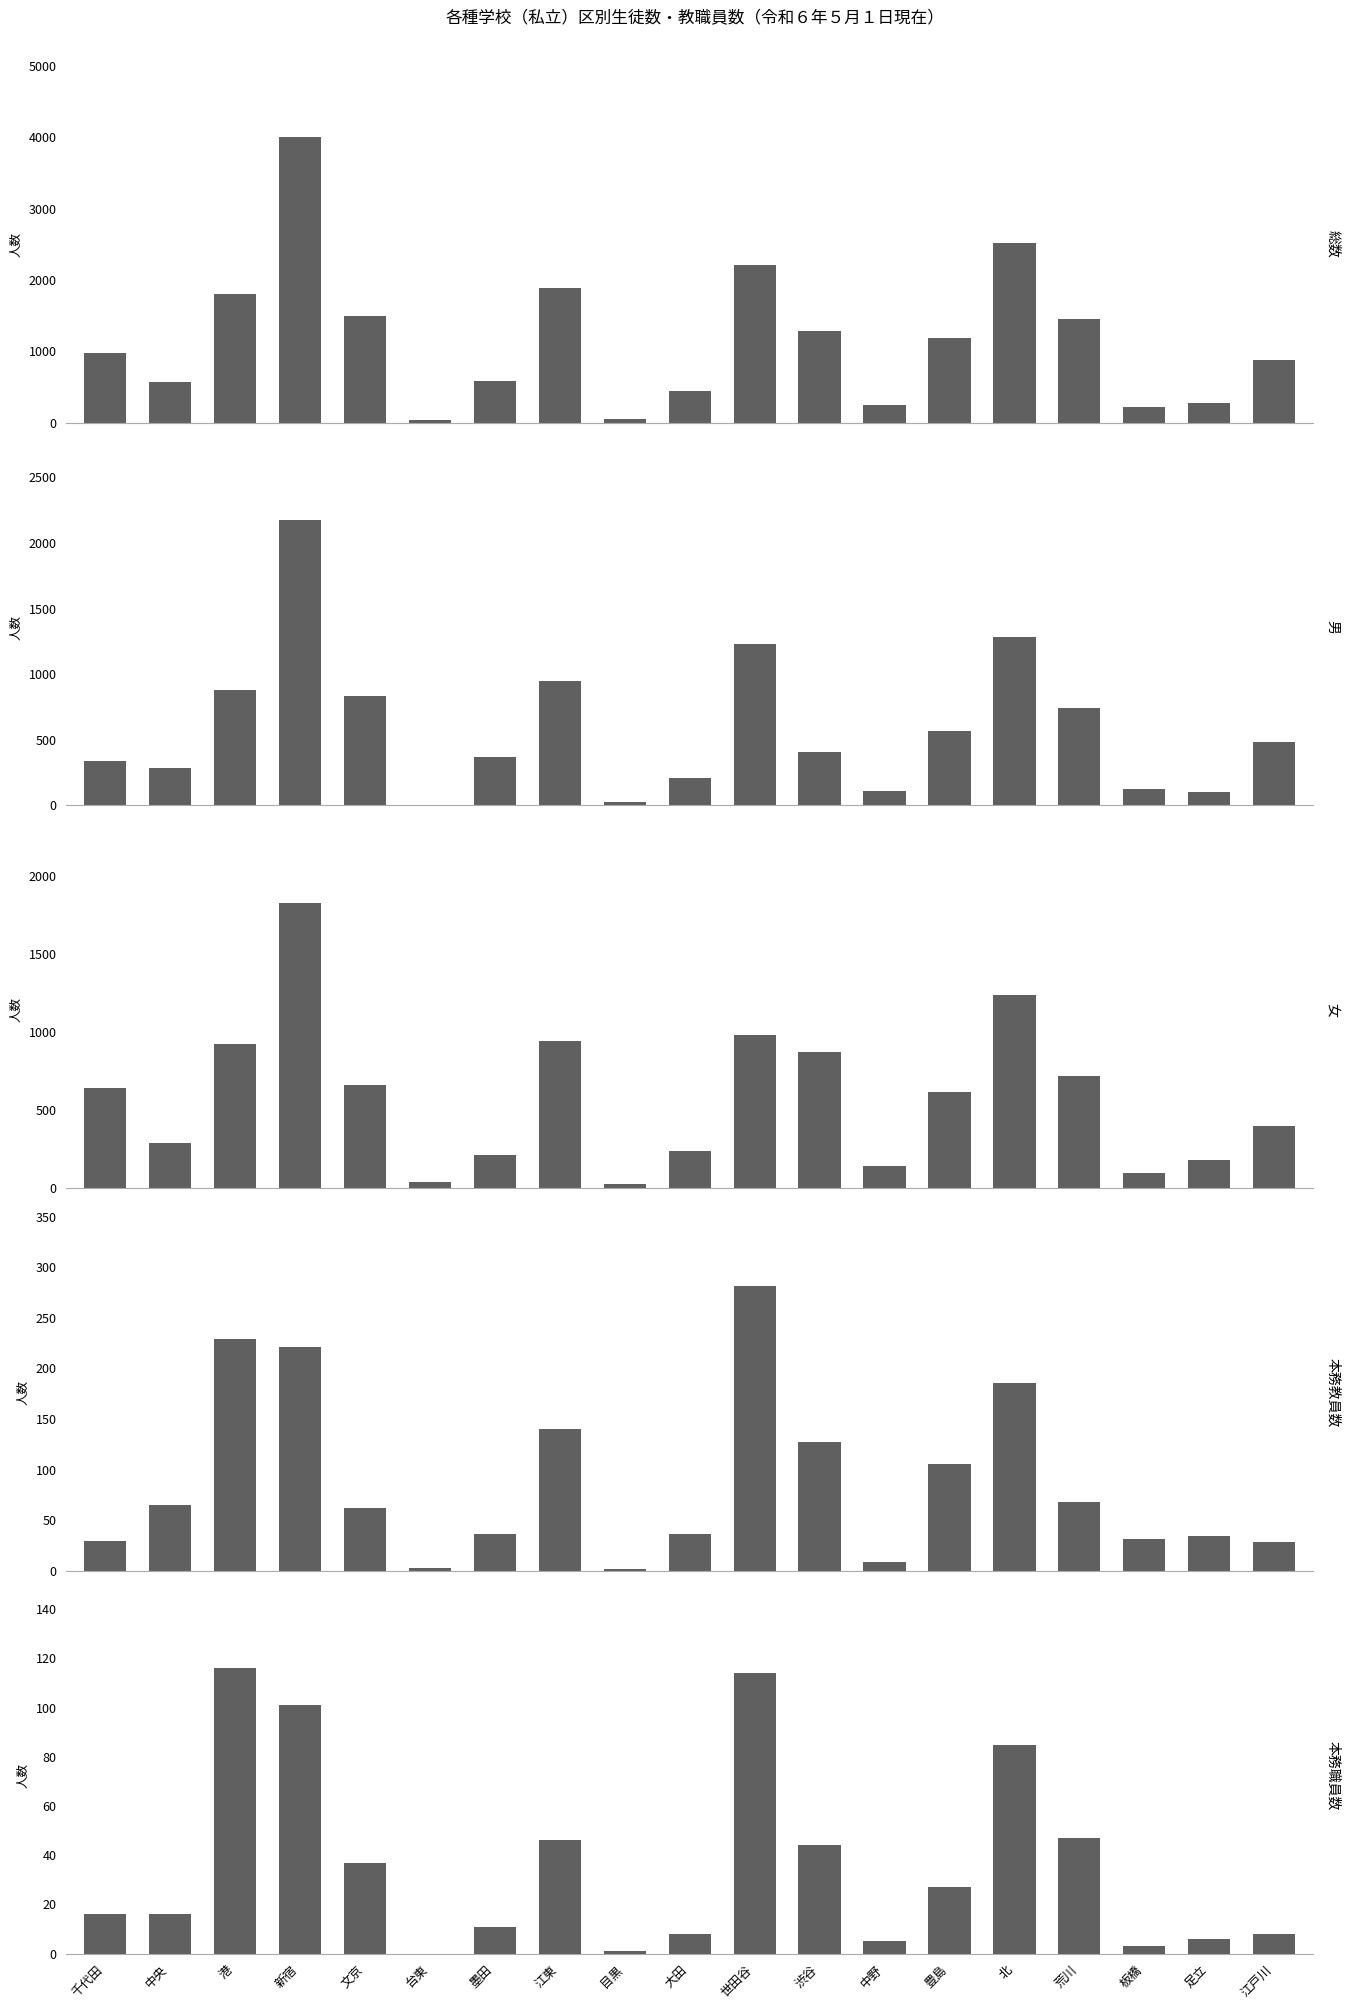

Reading left to right, transcribe all the data shown in this chart.

総数: 千代田=973	中央=572	港=1802	新宿=4001	文京=1498	台東=43	墨田=582	江東=1888	目黒=53	大田=447	世田谷=2208	渋谷=1280	中野=250	豊島=1180	北=2516	荒川=1456	板橋=223	足立=281	江戸川=882
男: 千代田=335	中央=285	港=880	新宿=2175	文京=837	台東=1	墨田=370	江東=948	目黒=29	大田=211	世田谷=1227	渋谷=406	中野=109	豊島=566	北=1281	荒川=740	板橋=125	足立=101	江戸川=484
女: 千代田=638	中央=287	港=922	新宿=1826	文京=661	台東=42	墨田=212	江東=940	目黒=24	大田=236	世田谷=981	渋谷=874	中野=141	豊島=614	北=1235	荒川=716	板橋=98	足立=180	江戸川=398
本務教員数: 千代田=29	中央=65	港=229	新宿=221	文京=62	台東=3	墨田=36	江東=140	目黒=2	大田=36	世田谷=282	渋谷=127	中野=9	豊島=106	北=186	荒川=68	板橋=31	足立=34	江戸川=28
本務職員数: 千代田=16	中央=16	港=116	新宿=101	文京=37	台東=0	墨田=11	江東=46	目黒=1	大田=8	世田谷=114	渋谷=44	中野=5	豊島=27	北=85	荒川=47	板橋=3	足立=6	江戸川=8